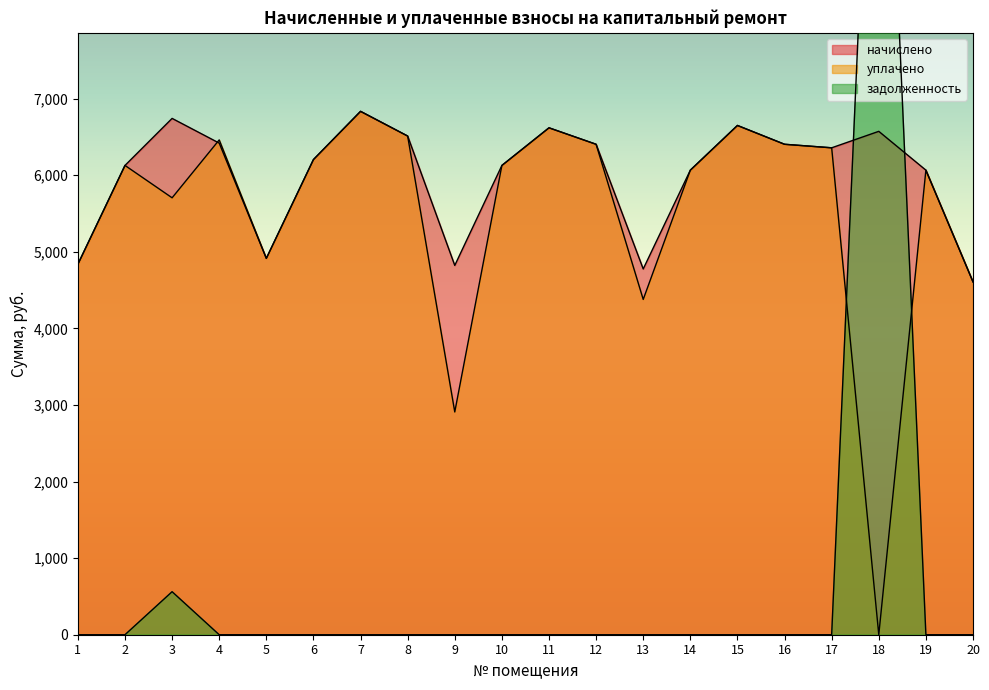

Is the value of задолженность at 14 greater than the value of уплачено at 6?

No